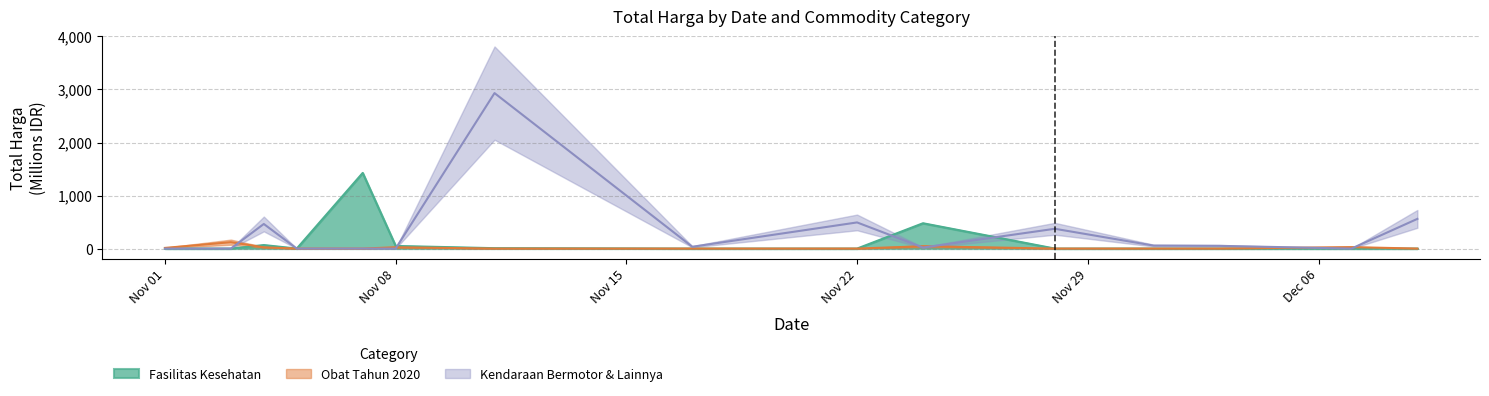

The value of Obat Tahun 2020 at 2021-11-11 is 57.5. True or false?

False